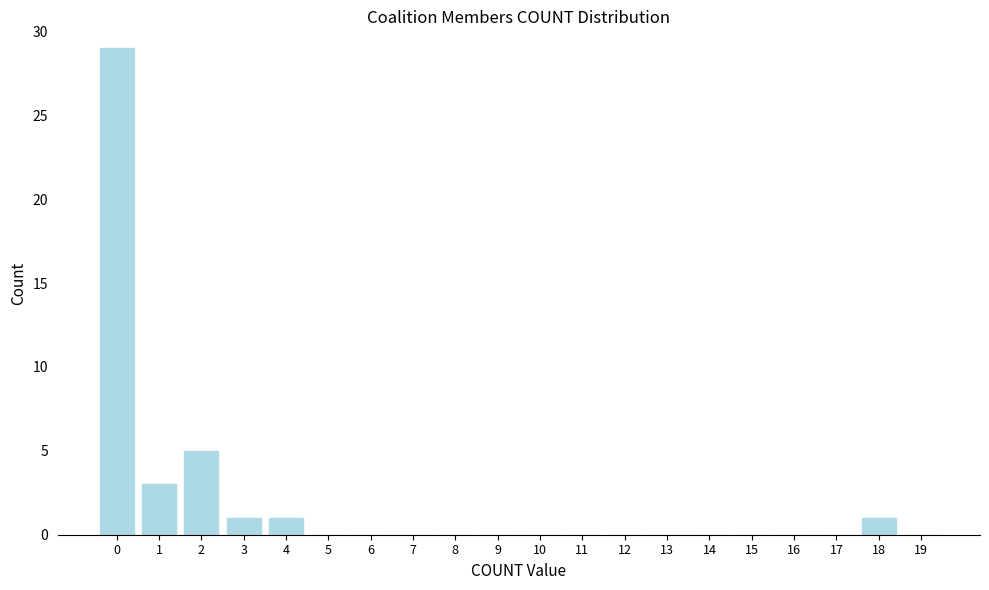

Reading left to right, list all the values displayed in this chart.

0=29	1=3	2=5	3=1	4=1	5=0	6=0	7=0	8=0	9=0	10=0	11=0	12=0	13=0	14=0	15=0	16=0	17=0	18=1	19=0